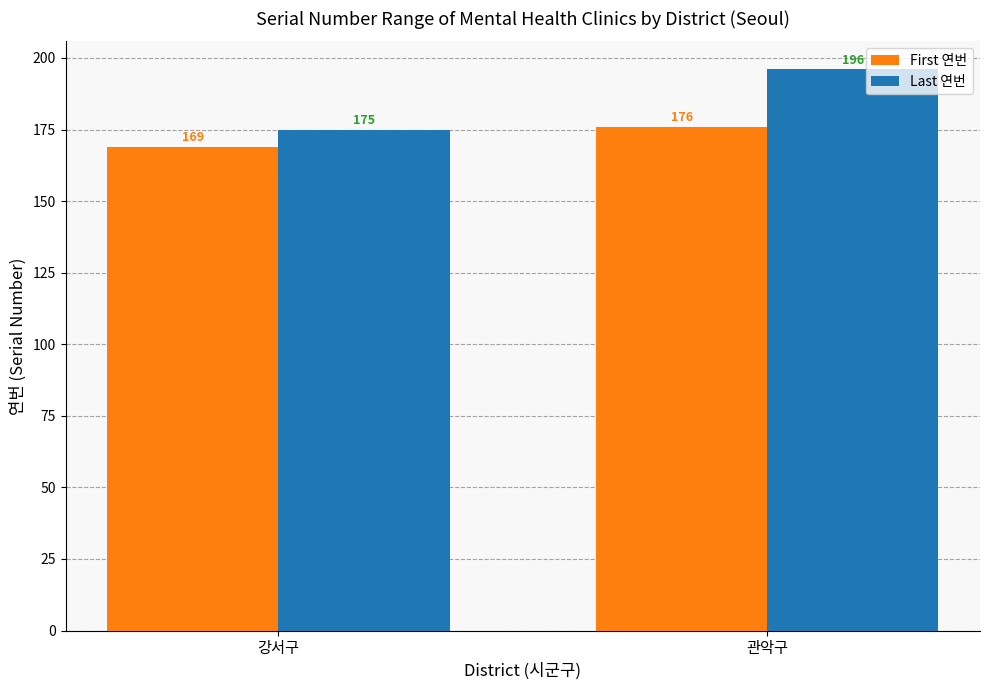

How many Last 연번 values are between 175 and 196?

2